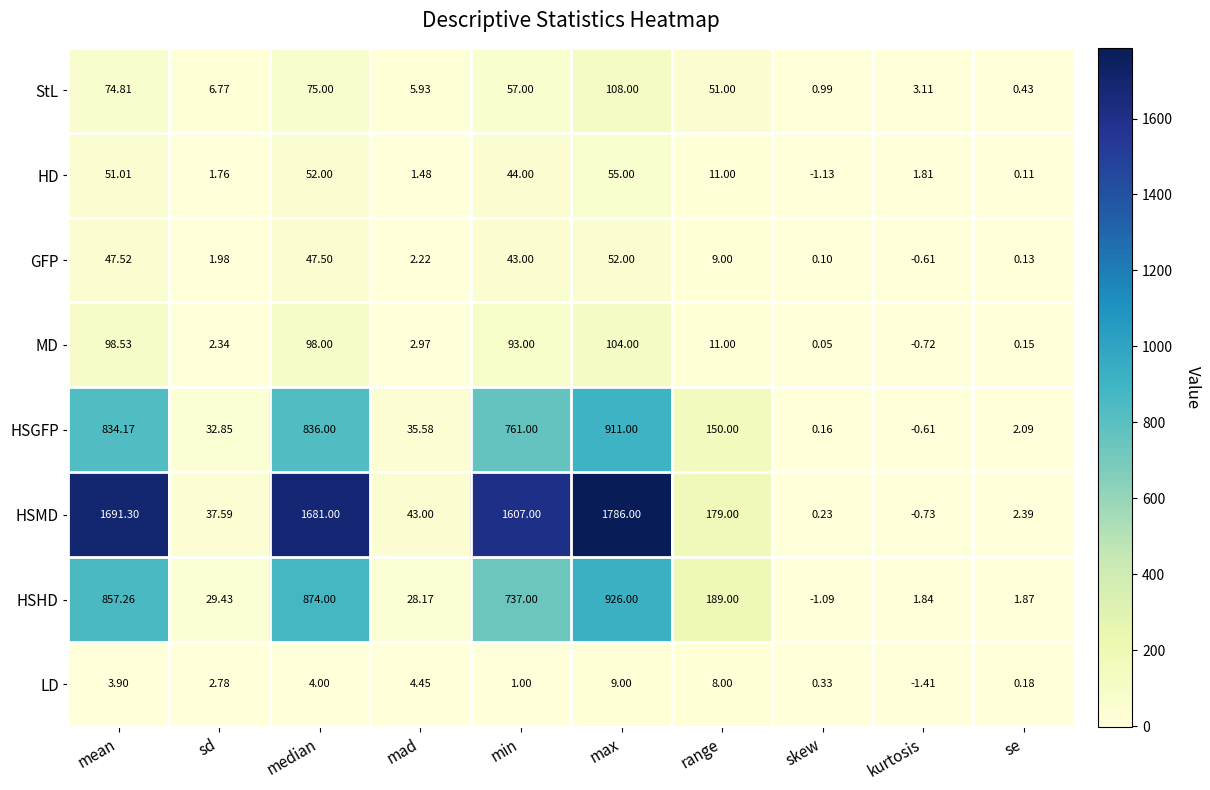

List the series in order of their peak value, lowest first.

LD, GFP, HD, MD, StL, HSGFP, HSHD, HSMD